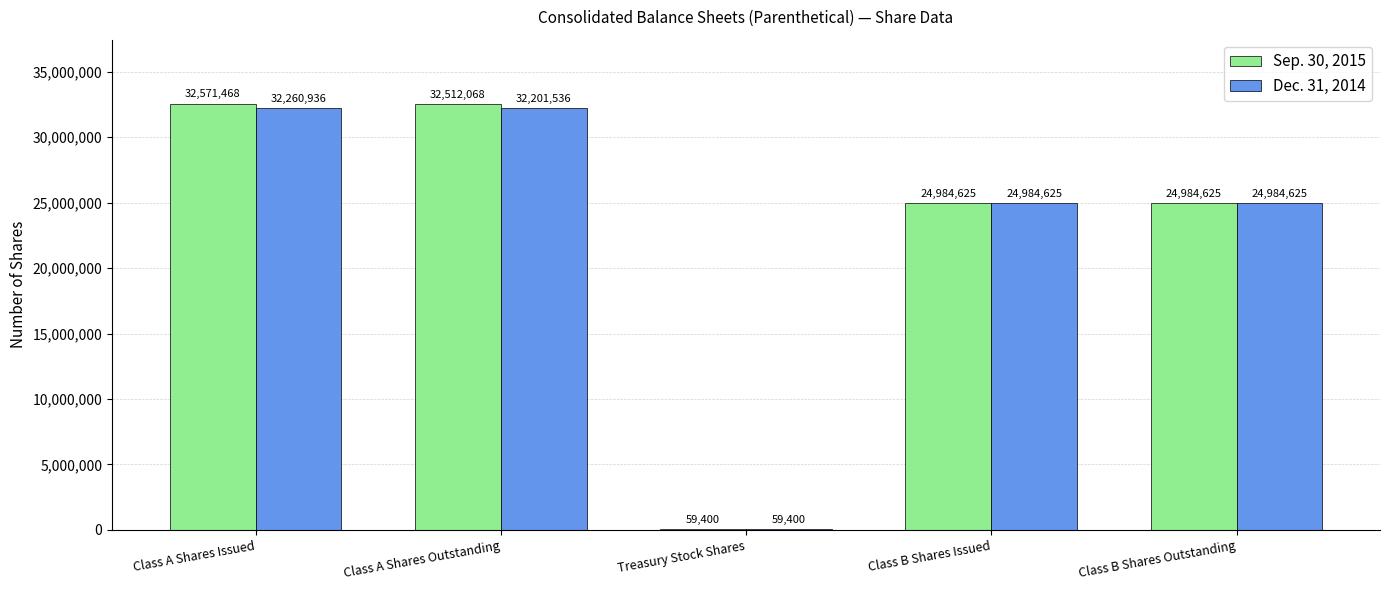

What is the total value across all series at Treasury Stock Shares?

118800